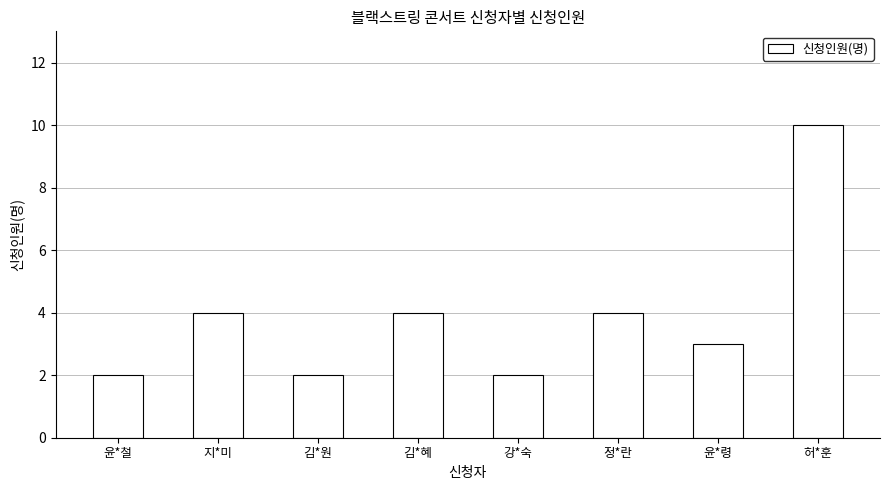

What position from the right is 윤*령?

2